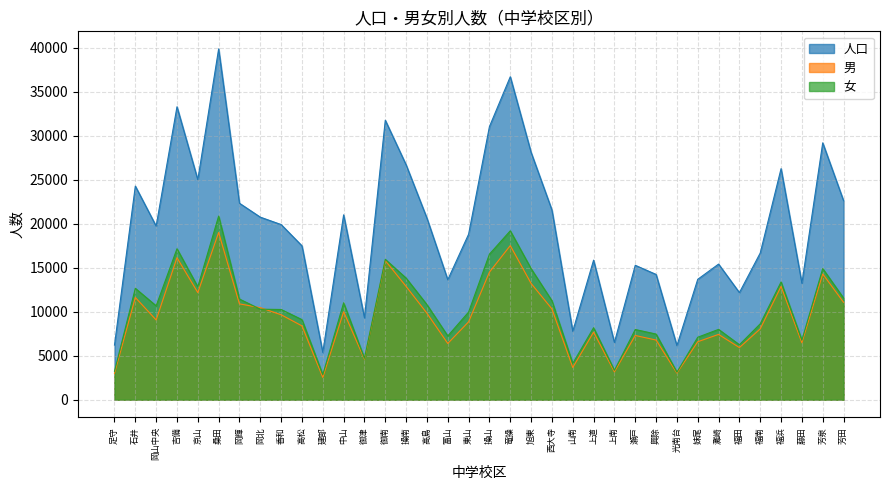

The value of 女 at 旭東 is 14895. True or false?

True